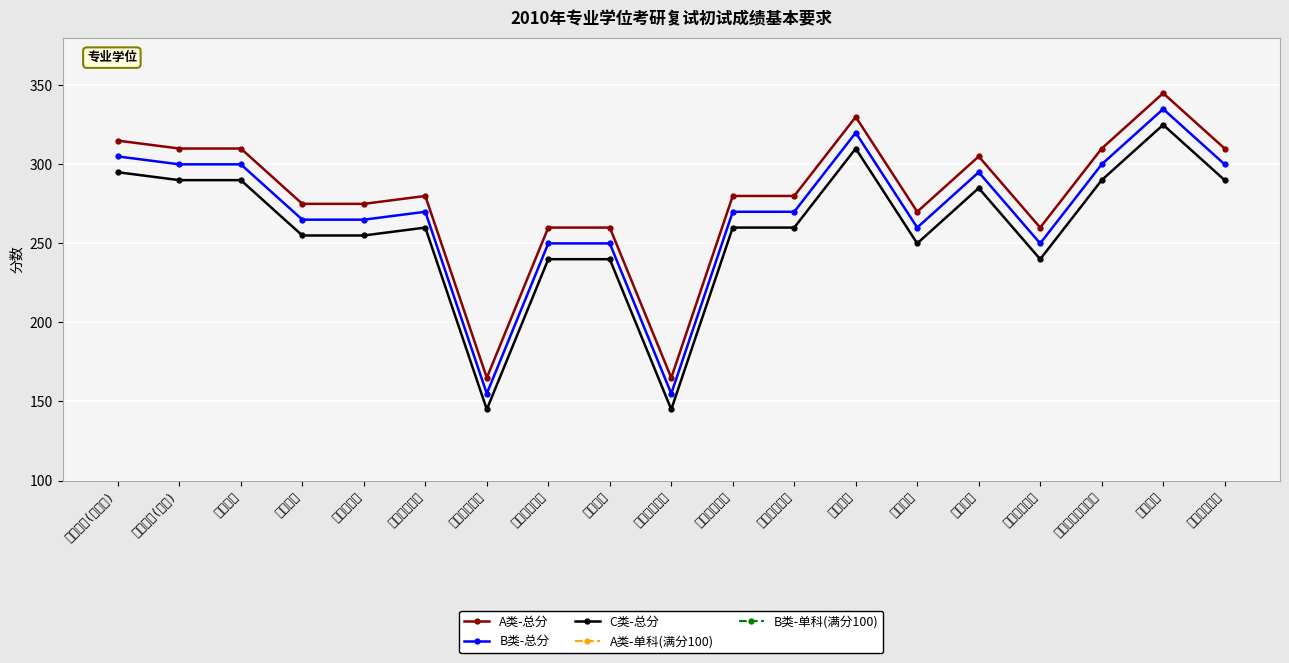

What is the label of the 14th point from the right?

临床医学硕士